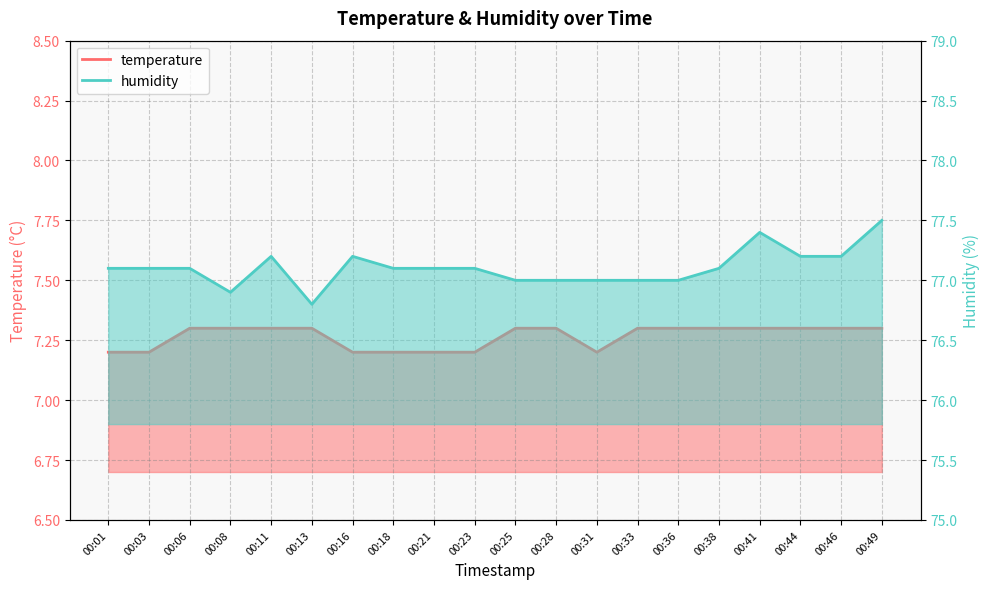

At which category does the chart reach its peak across all series?

00:49